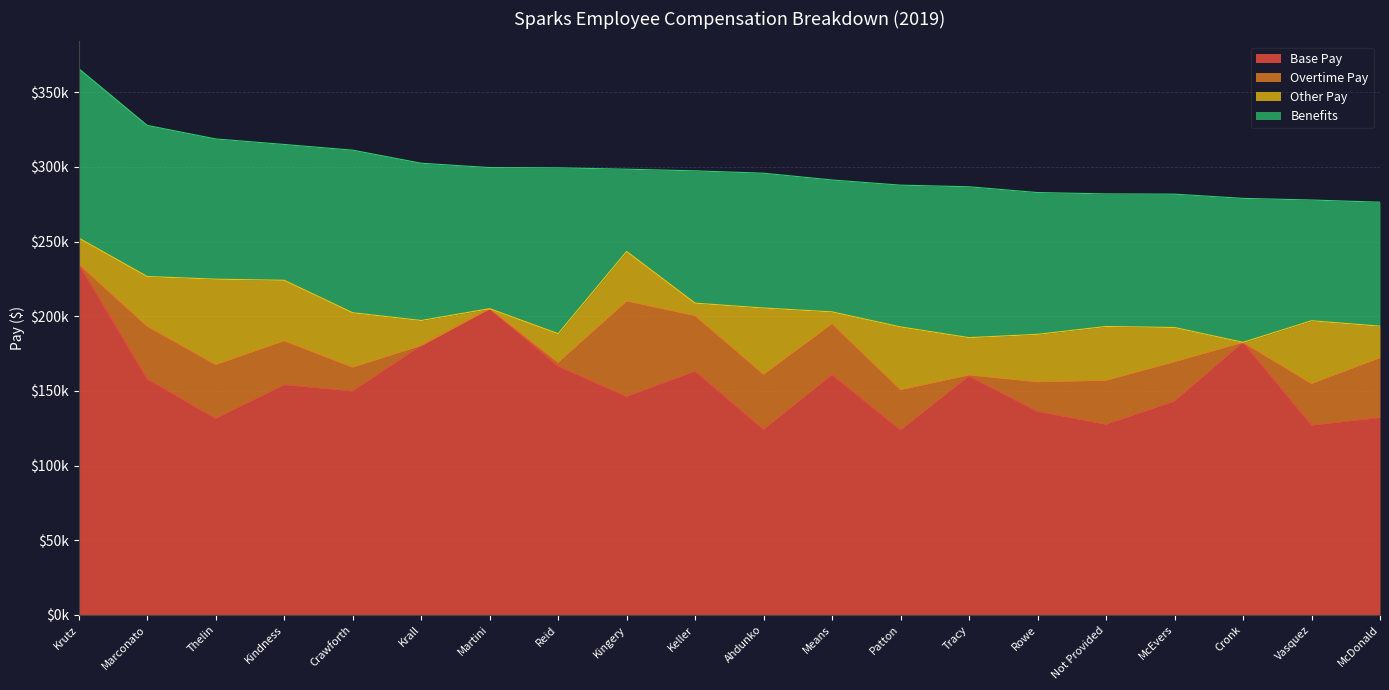

Which series has the widest spread of values?

Base Pay